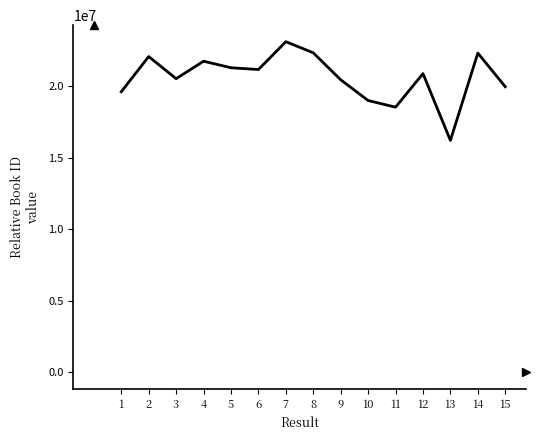

What is the approximate value at 6, to the nearest 100?

21178100